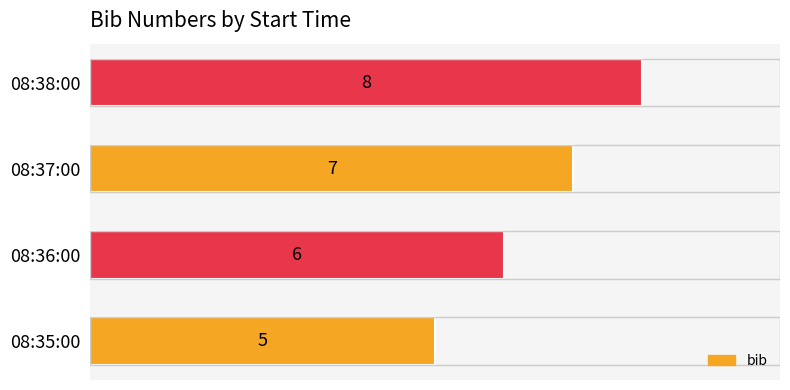

What is the greatest value displayed?

8